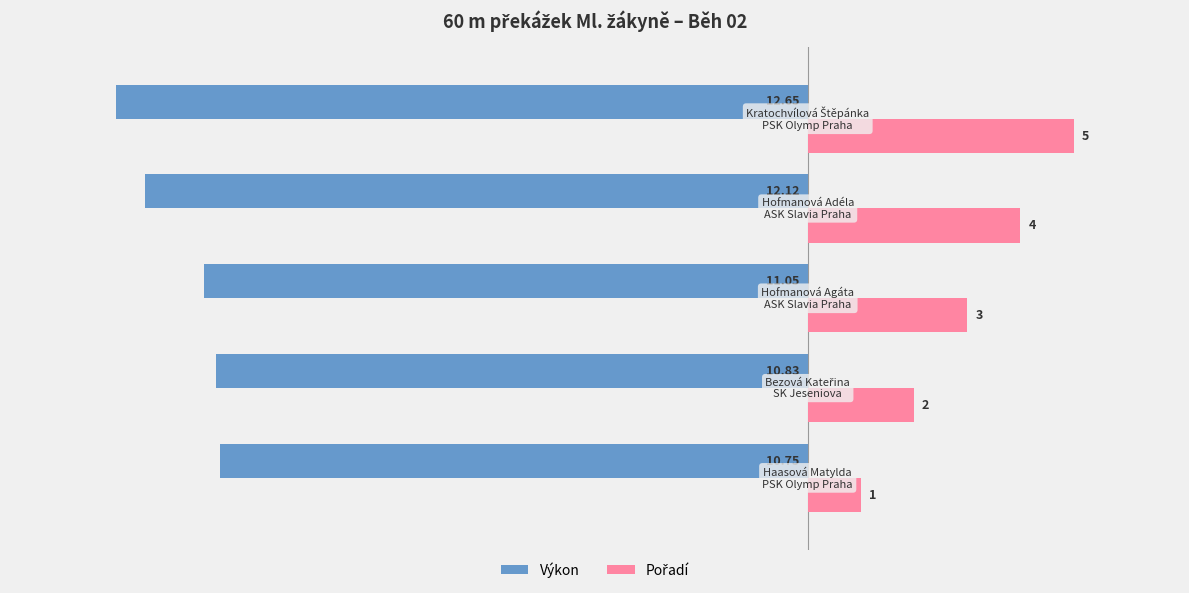

At how many categories does at least one series exceed -6?

5